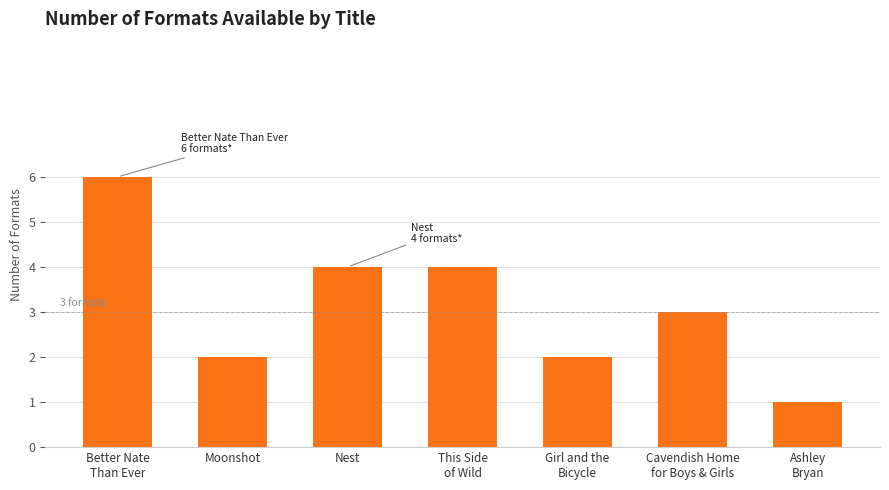

What is the sum of all values?

22